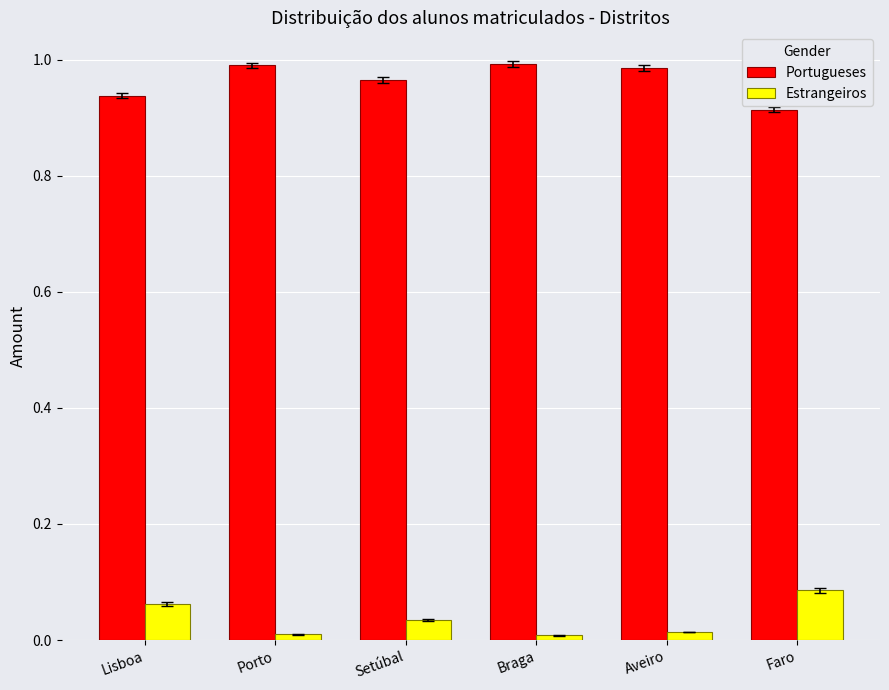

At which label does Estrangeiros reach its peak?

Faro